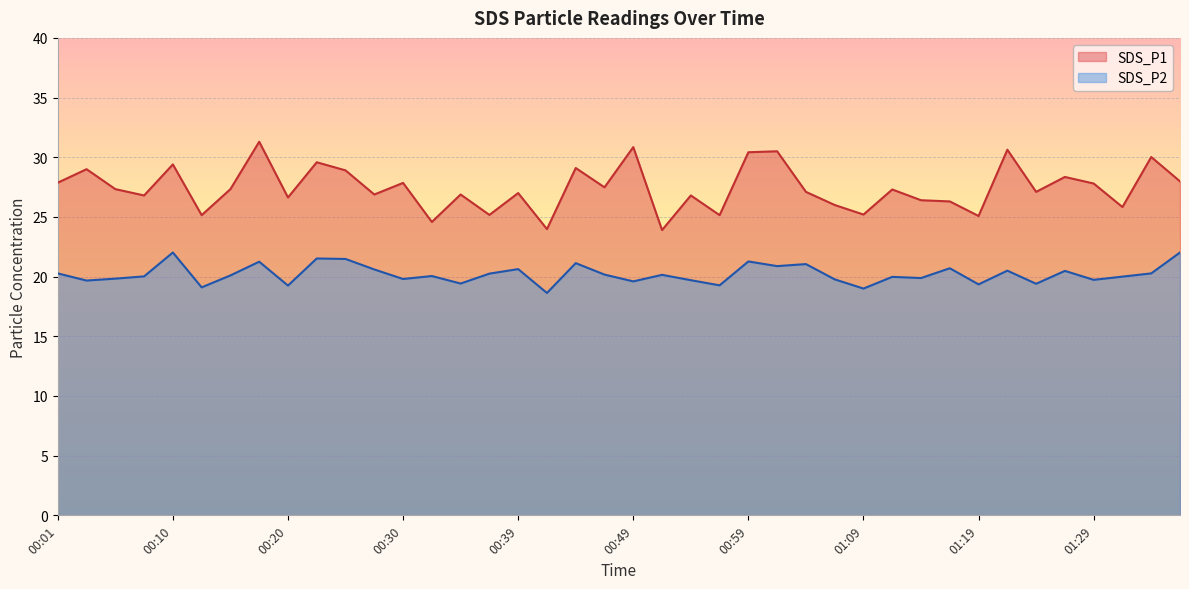

Which category has the lowest value across all series?

00:42